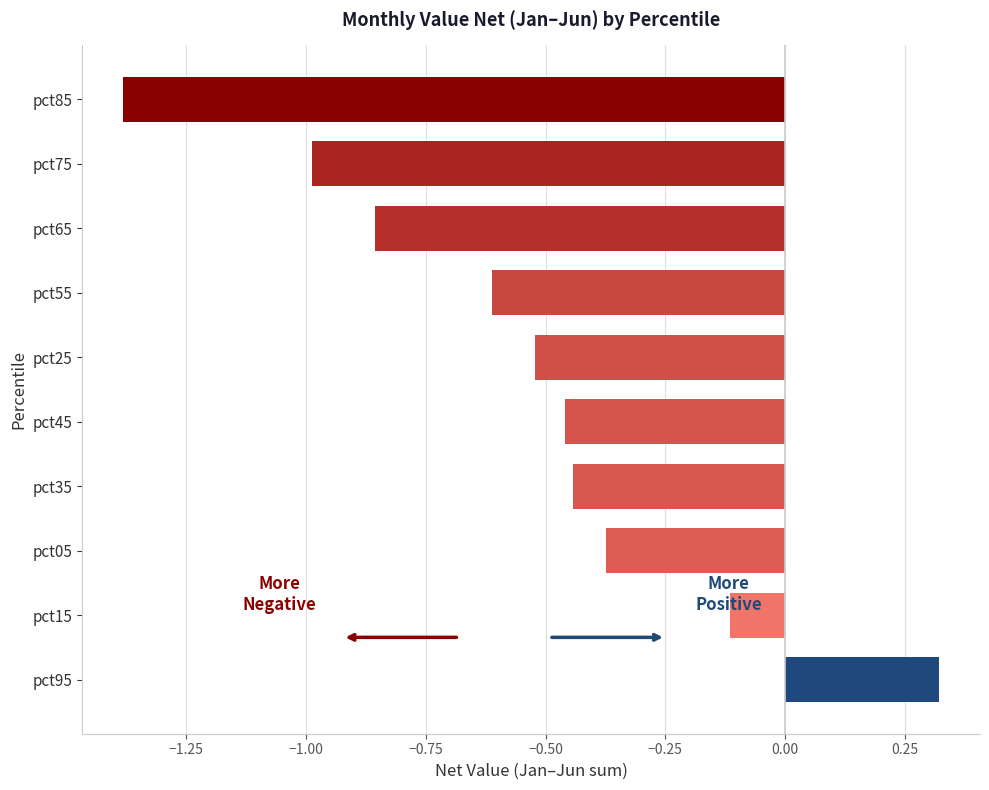

The chart shows a value of -0.2 at pct05. True or false?

False